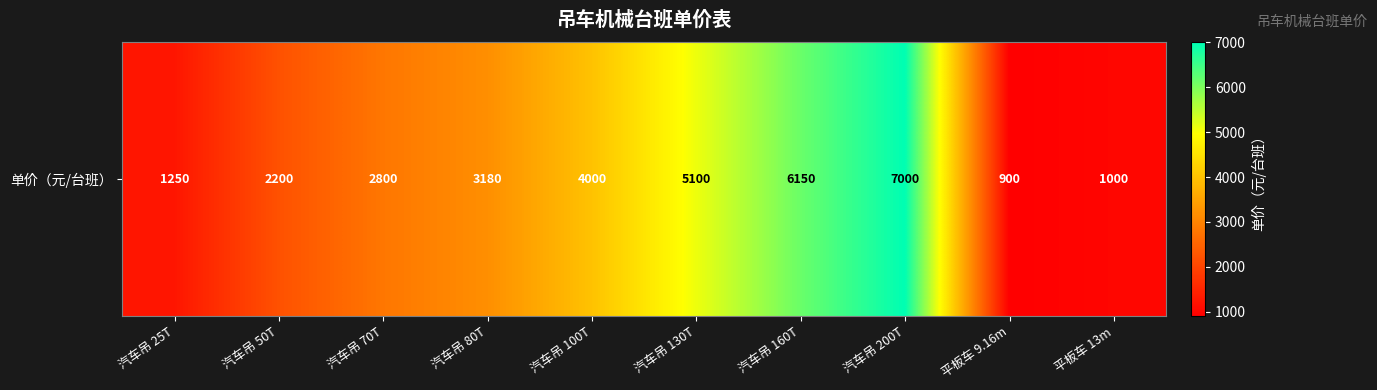

How many data points are less than 3180?

5